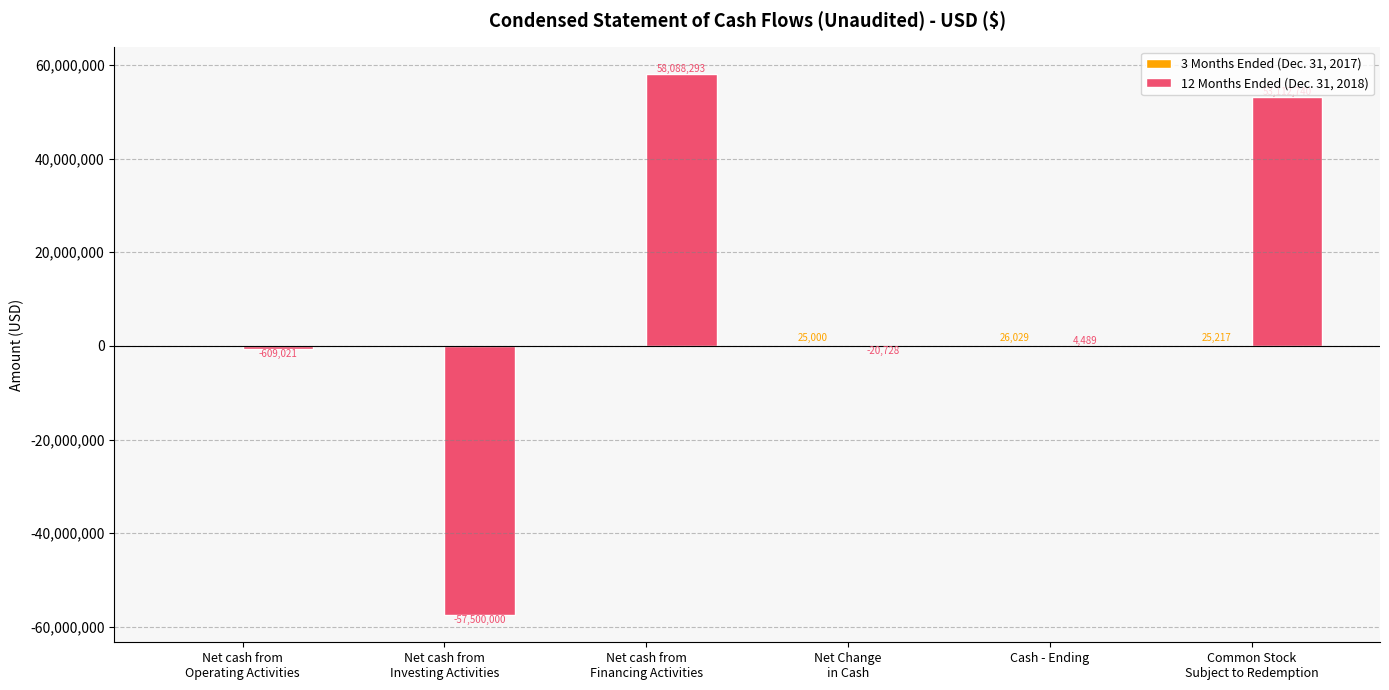

Which series has the largest total across all categories?

12 Months Ended (Dec. 31, 2018)